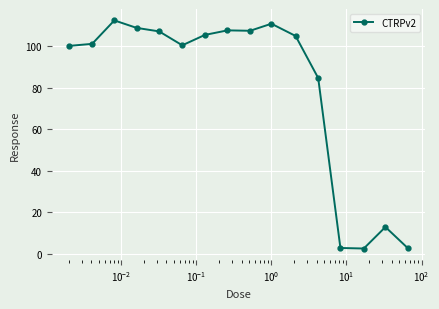

What is the greatest value displayed?

112.4